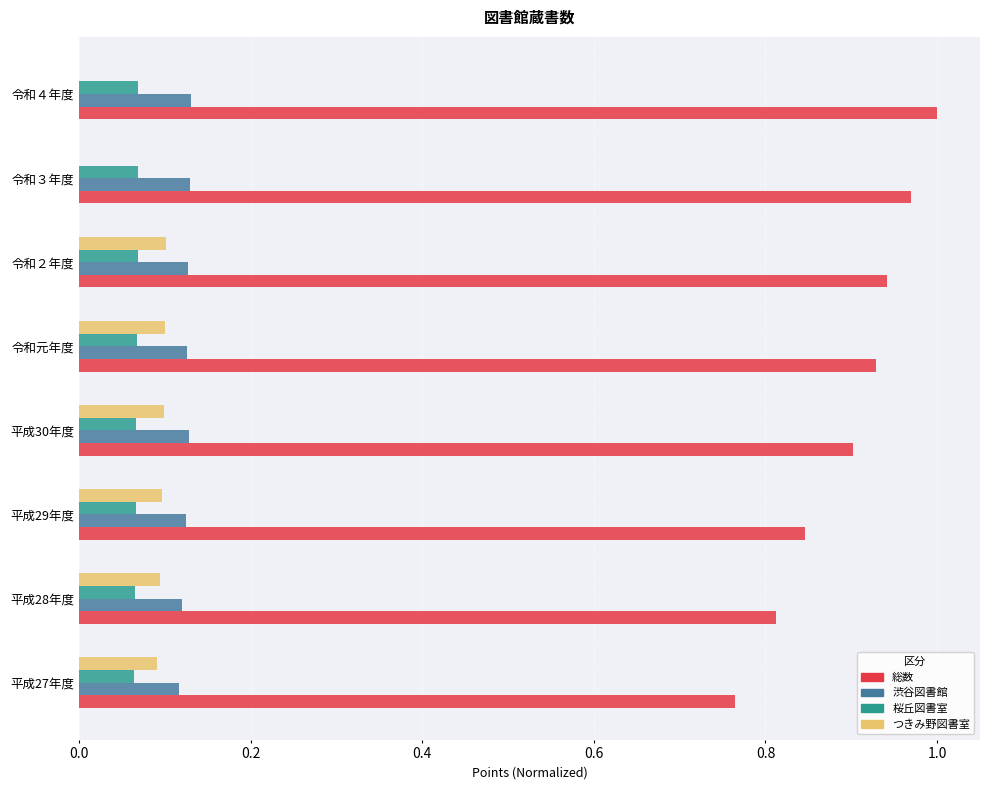

Which series has the largest total across all categories?

総数